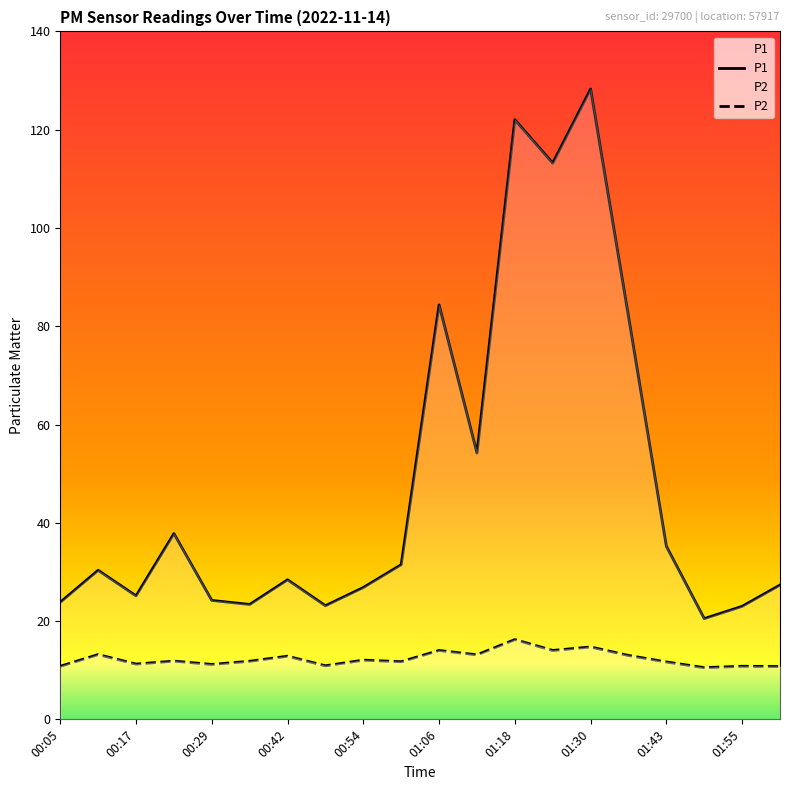

How many lines are shown in the chart?

2